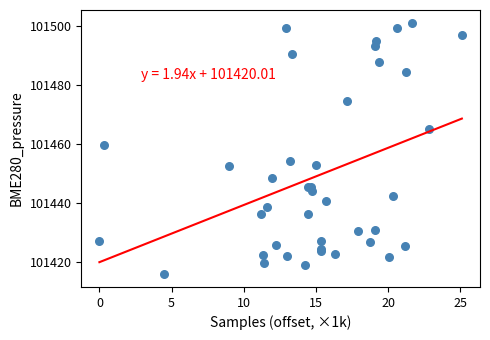

What Y value in the scatter plot is closest to 101458?

101459.8